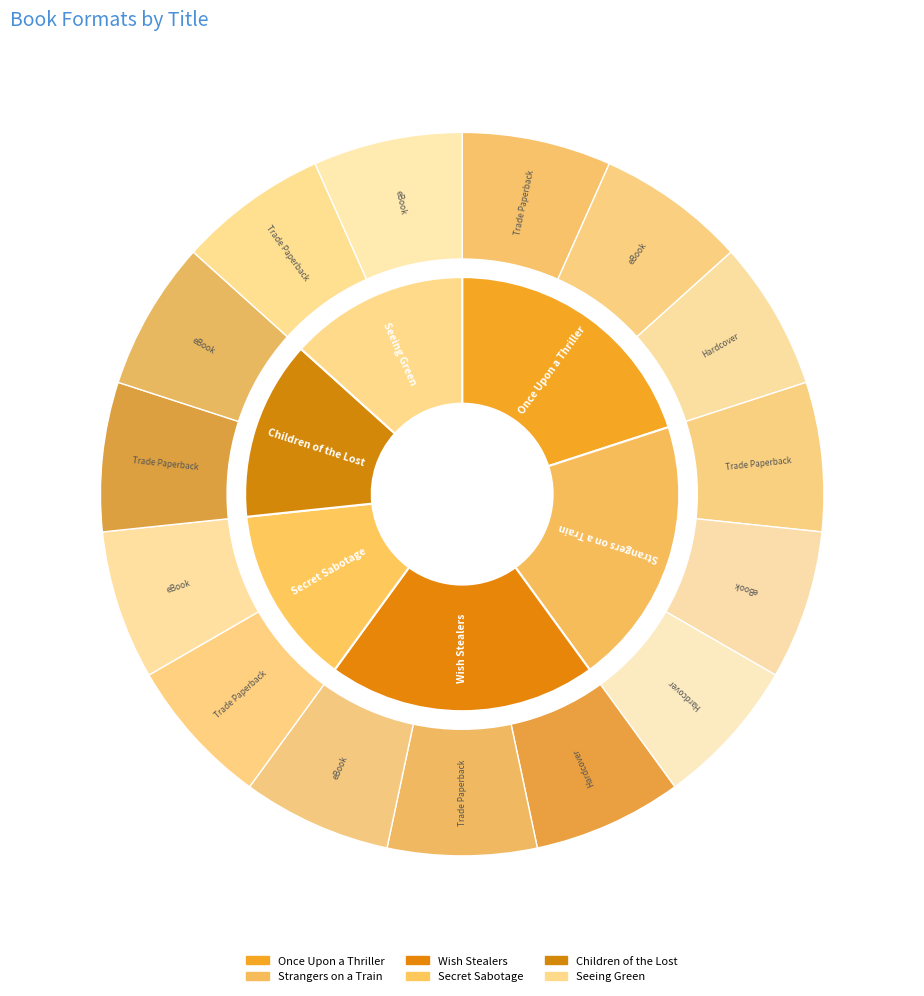

Between Secret Sabotage and Children of the Lost, which is larger?

Children of the Lost